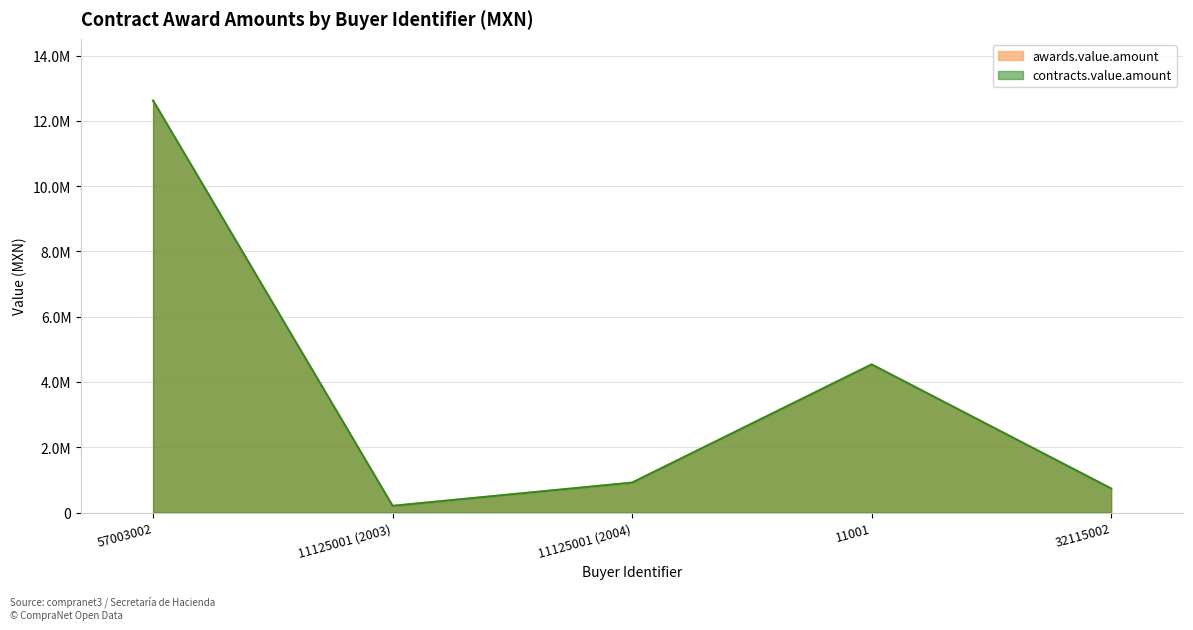

At which label does awards.value.amount reach its minimum?

11125001 (2003)